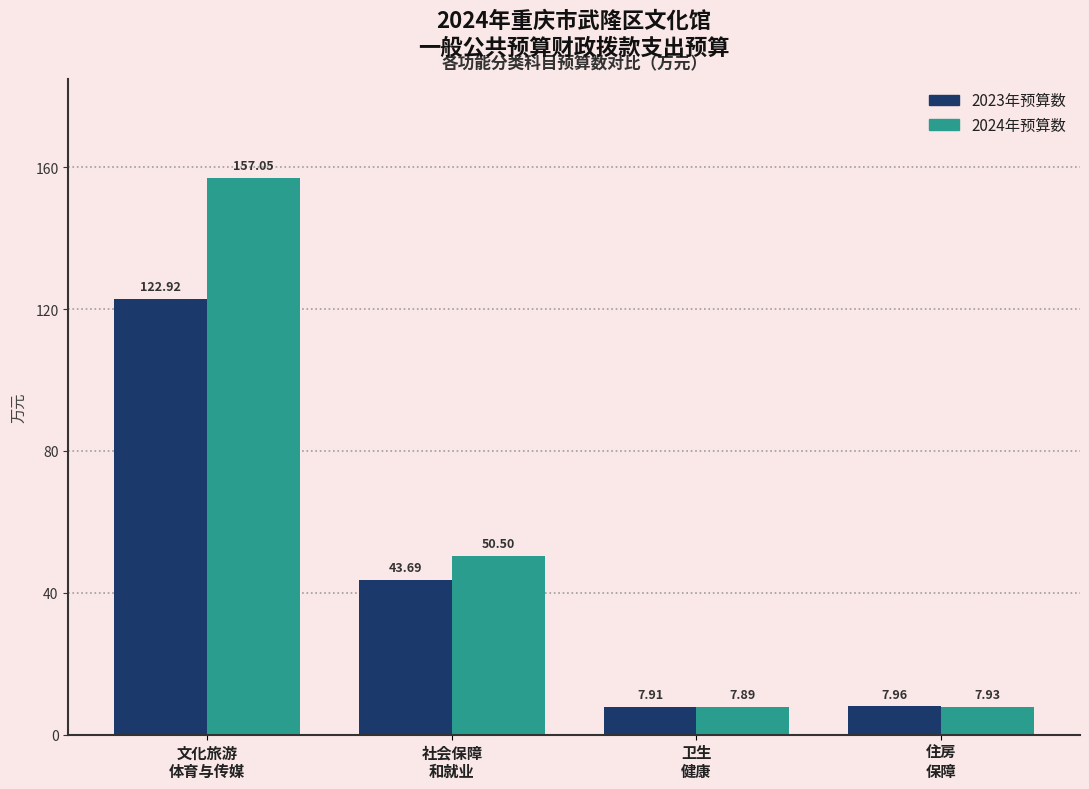

List the series in order of their overall mean, highest first.

2024年预算数, 2023年预算数